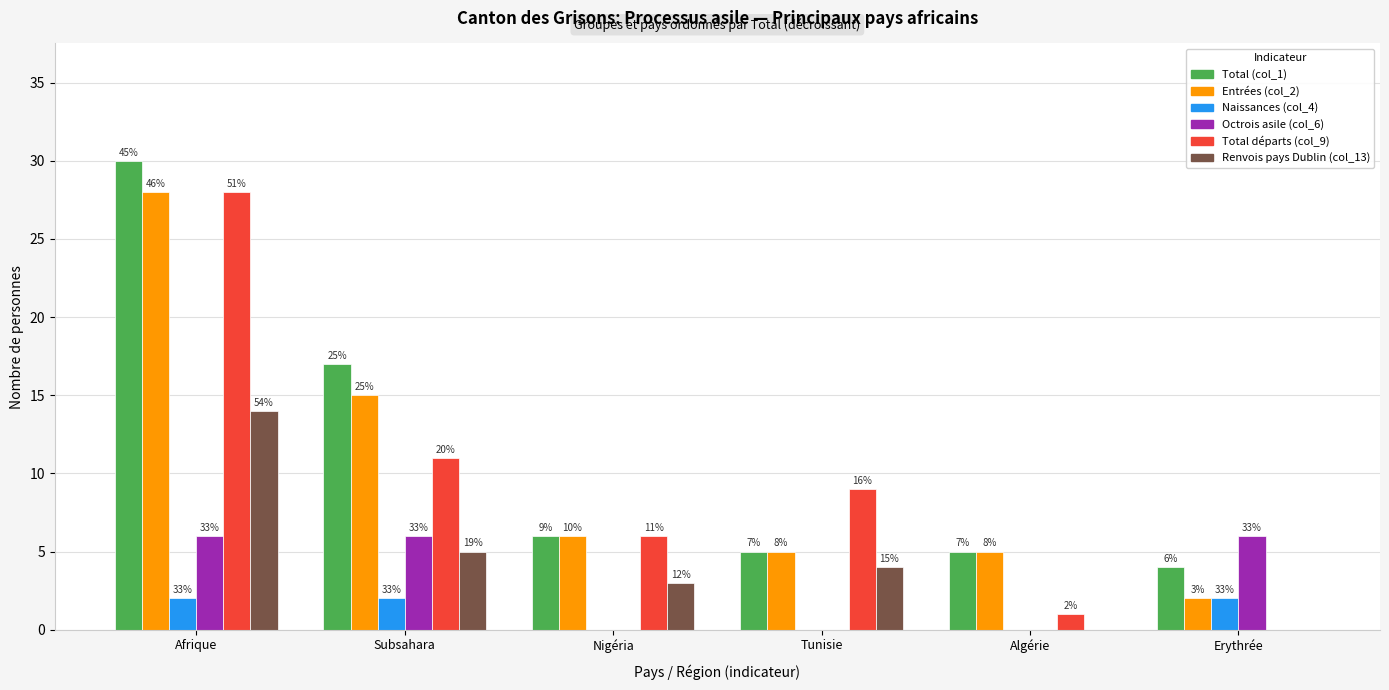

Does the chart contain stacked bars?

No